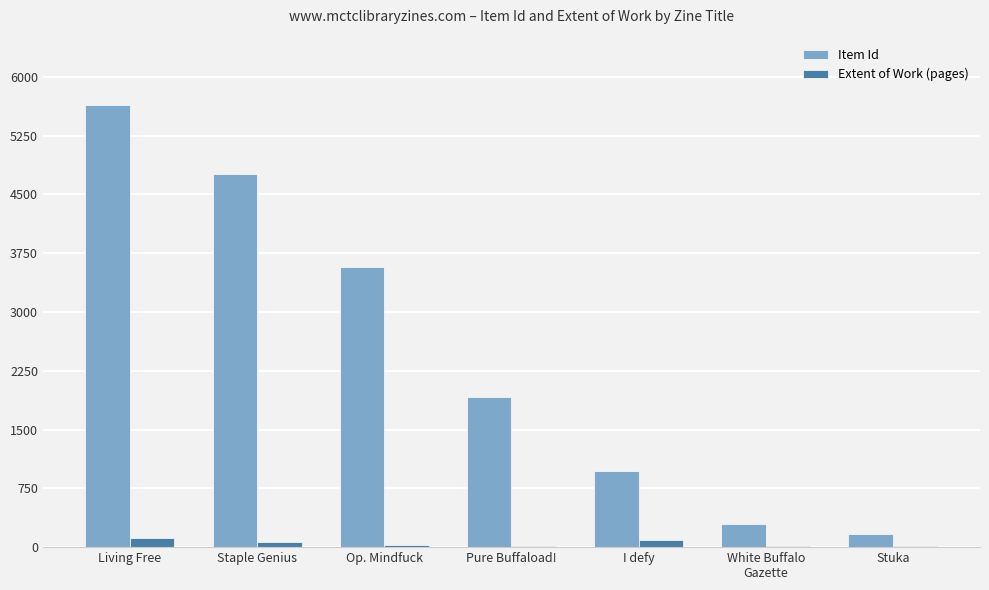

What is the greatest value displayed?

5638